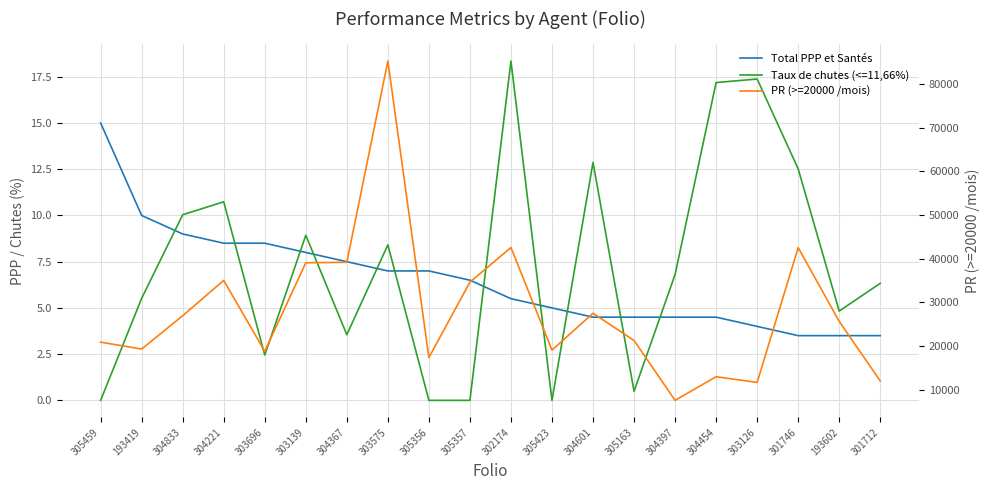

What is the label of the 12th point from the left?

305423